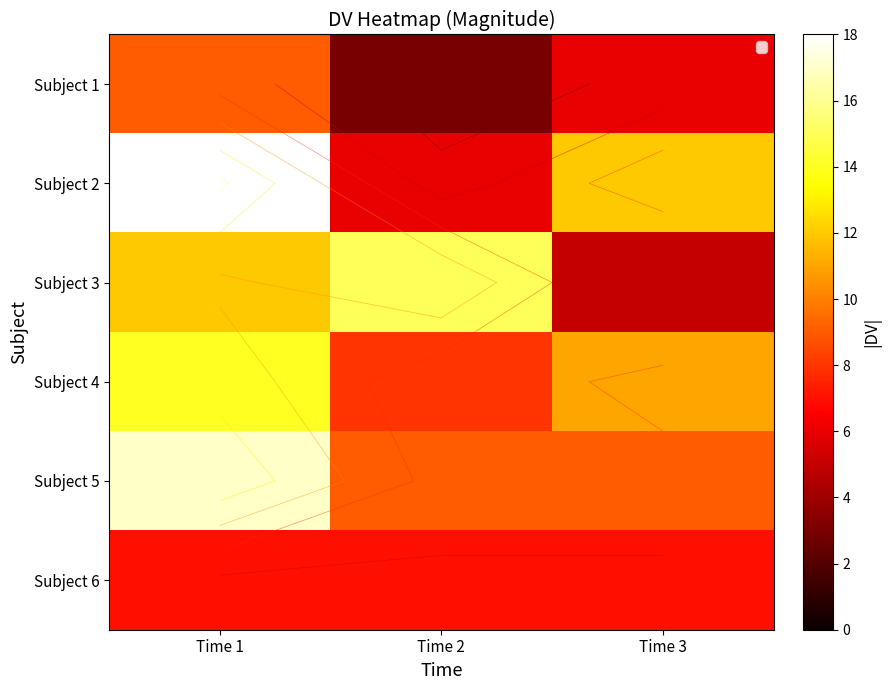

Which series changed the most between Time 1 and Time 2?

Subject 2